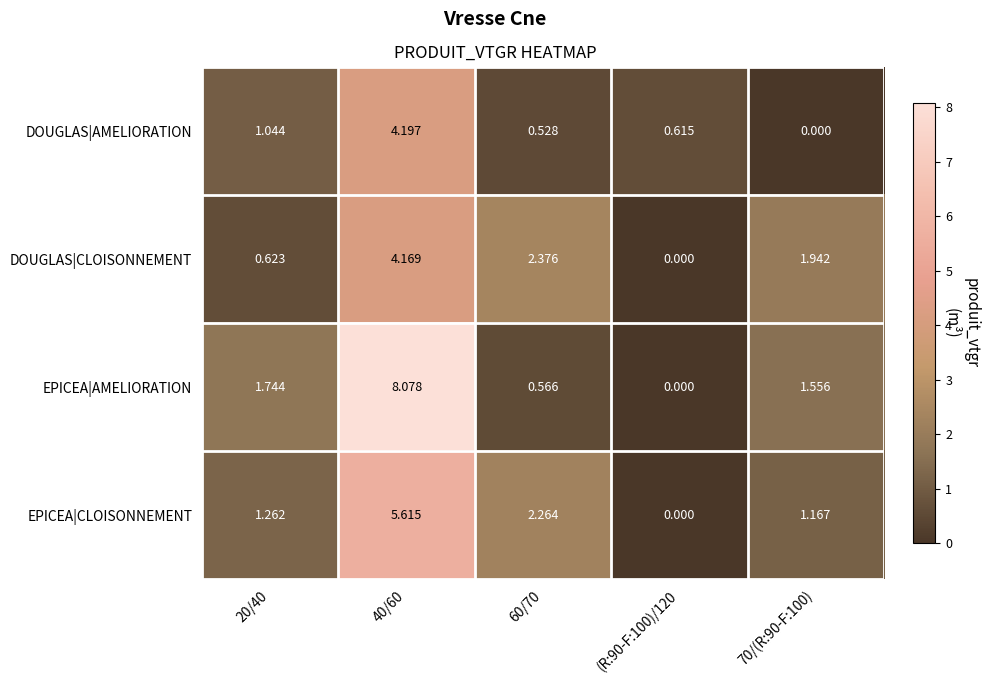

List the series in order of their peak value, lowest first.

DOUGLAS|CLOISONNEMENT, DOUGLAS|AMELIORATION, EPICEA|CLOISONNEMENT, EPICEA|AMELIORATION